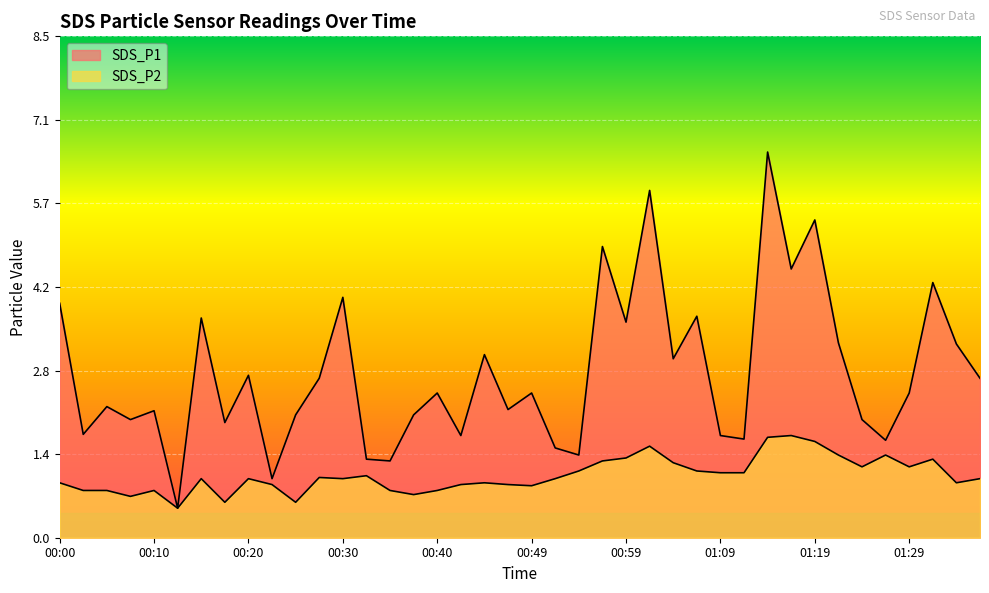

What is the lowest value of the SDS_P1 series?

0.5